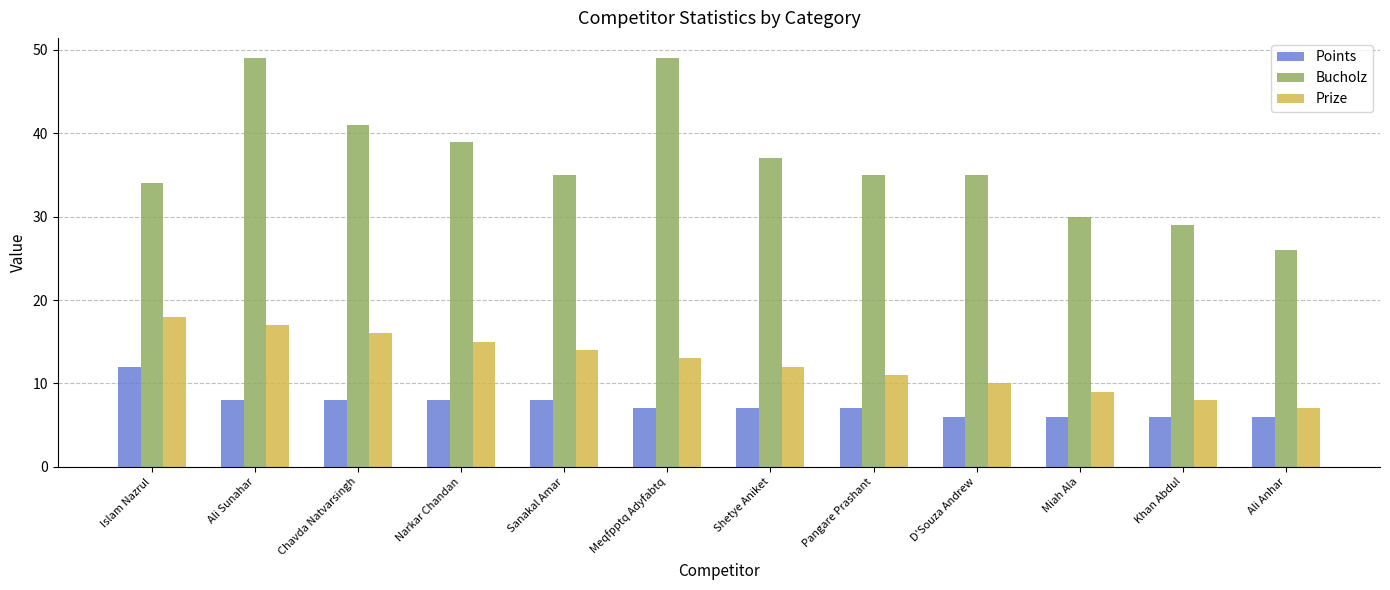

What position from the right is Sanakal Amar?

8